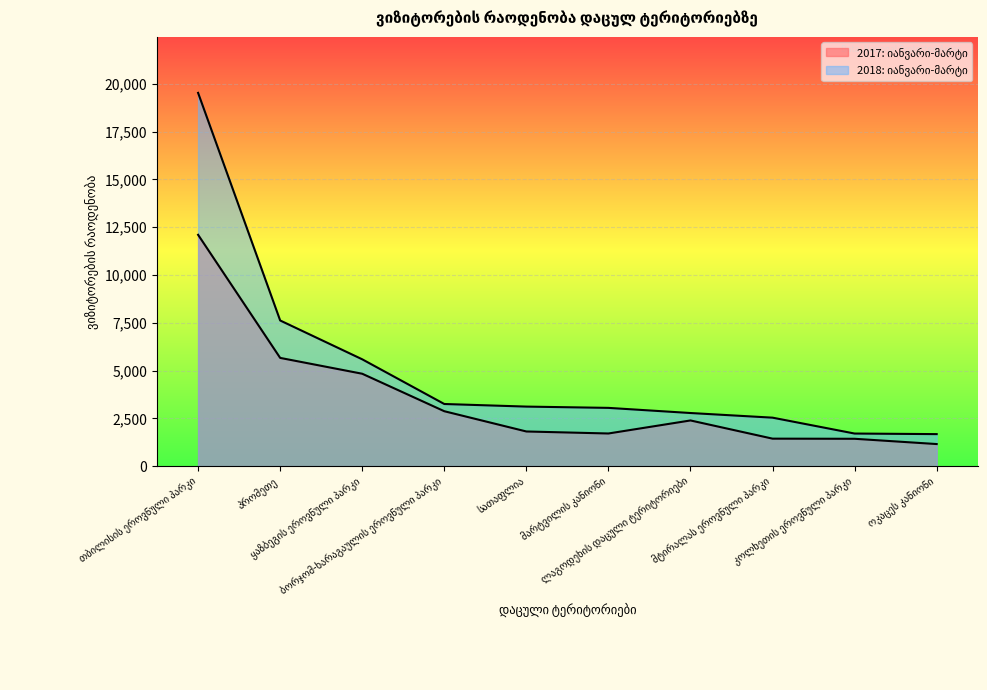

What is the difference between the highest and lowest values at კოლხეთის ეროვნული პარკი?

274